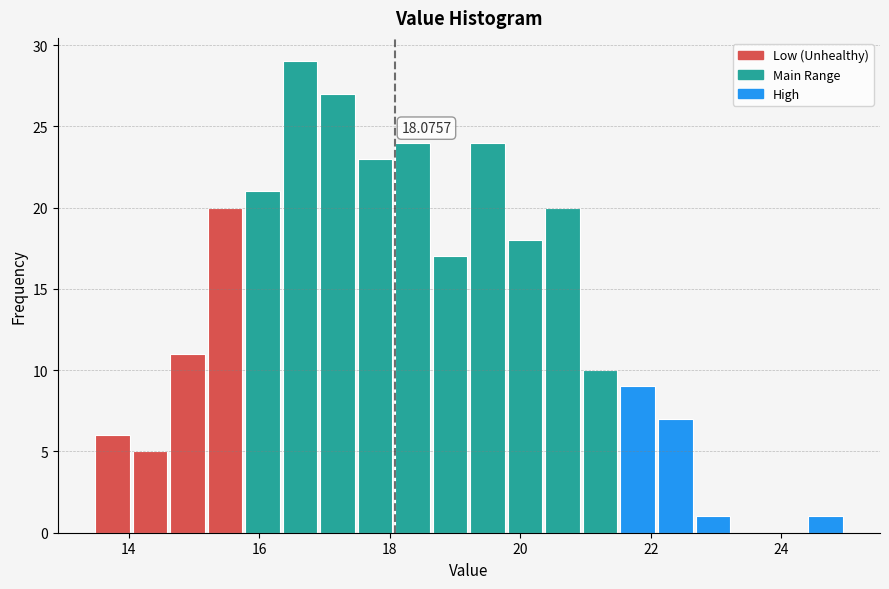

Around what value on the x-axis is the tallest bar? Give the approximate position of its centre, as read against the axis.

16.6